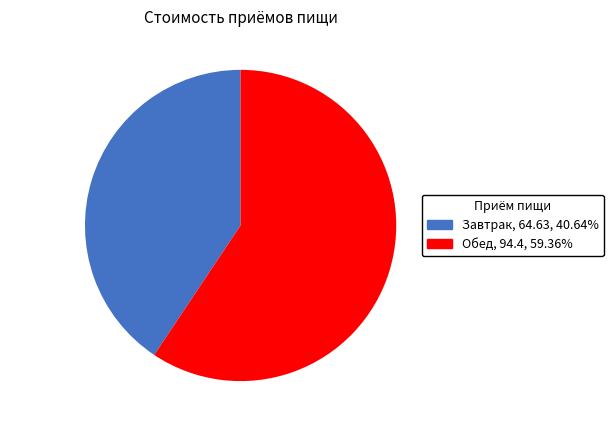

Rank the categories by value from highest to lowest.

Обед, Завтрак